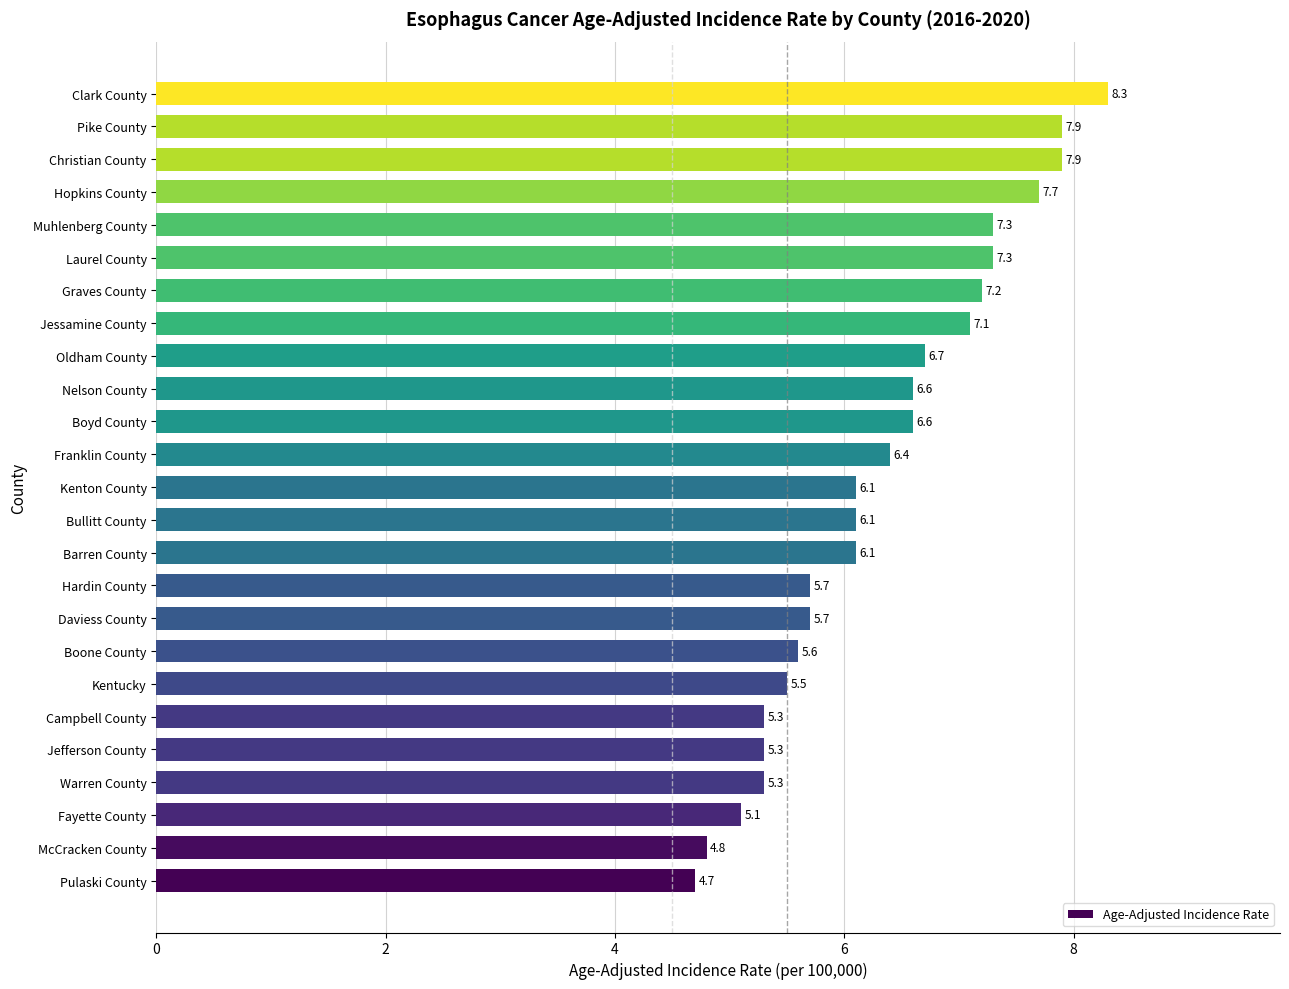

What is the change in value from Kentucky to Boyd County?

+1.1